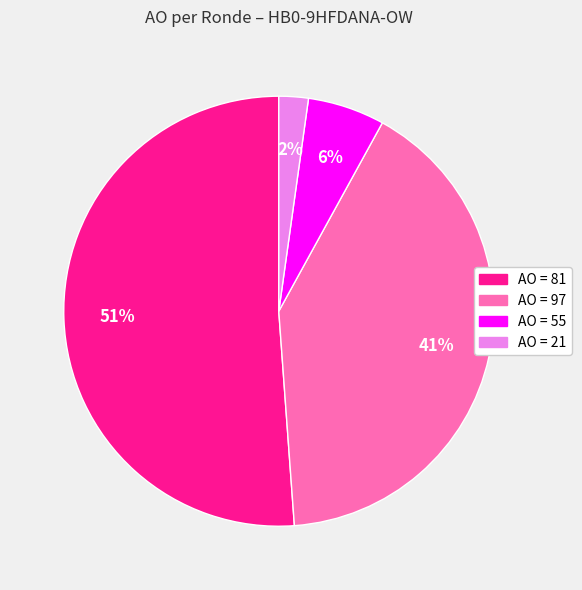

To the nearest percent, what is the average slice percentage?

25%